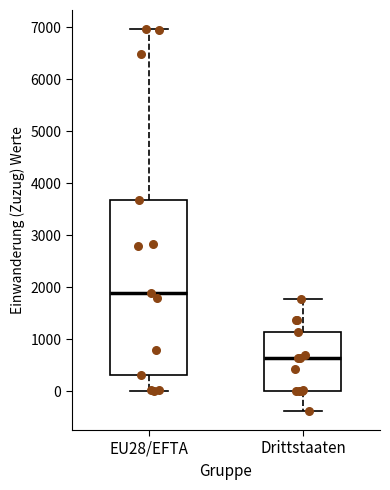

Reading left to right, read every box against the y-axis: the position of its median line, the range the box covers, and the ends of its whiskers. The values are not printed on the chart, so give them approximately, as read against the axis.

EU28/EFTA: median 1900, box 300 to 3700, whiskers 0 to 7000
Drittstaaten: median 600, box 0 to 1100, whiskers -400 to 1800